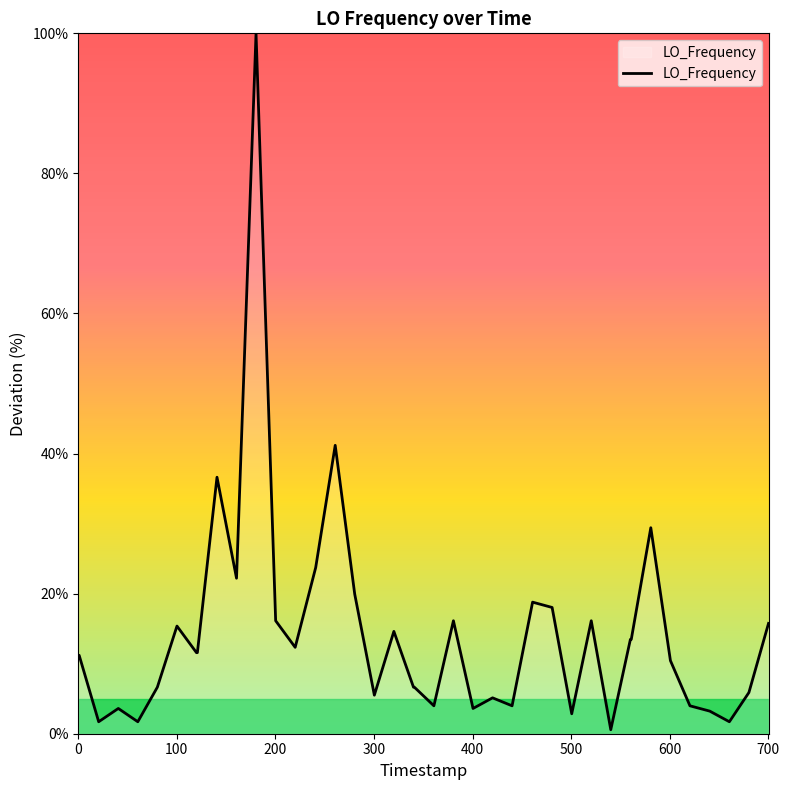

What is the maximum value shown in the chart?

100.0